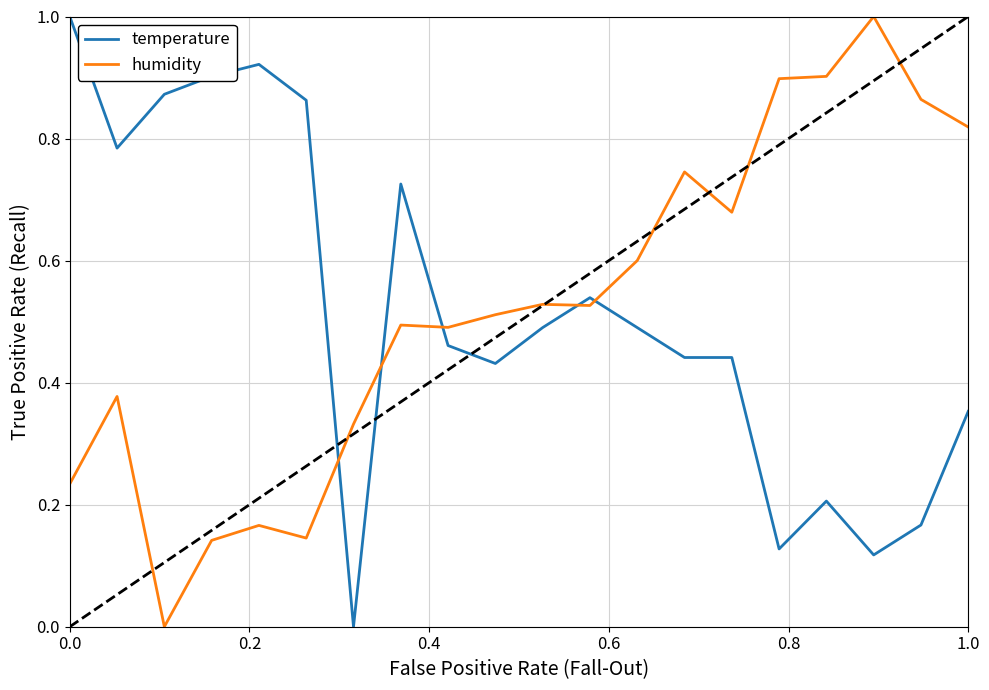

After their last crossing, which series has the higher values: temperature or humidity?

humidity